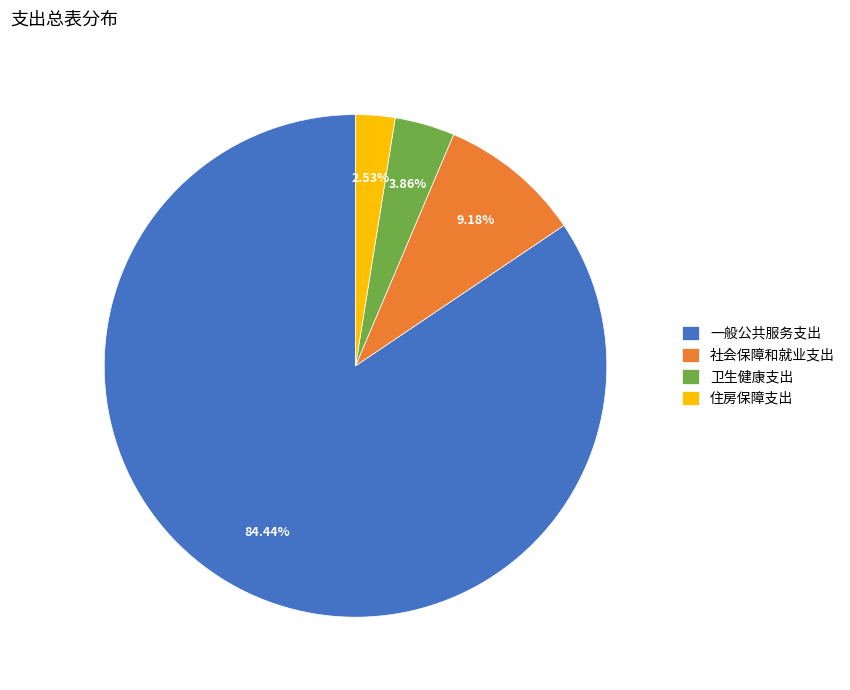

Does 住房保障支出 represent more than half of the total?

No